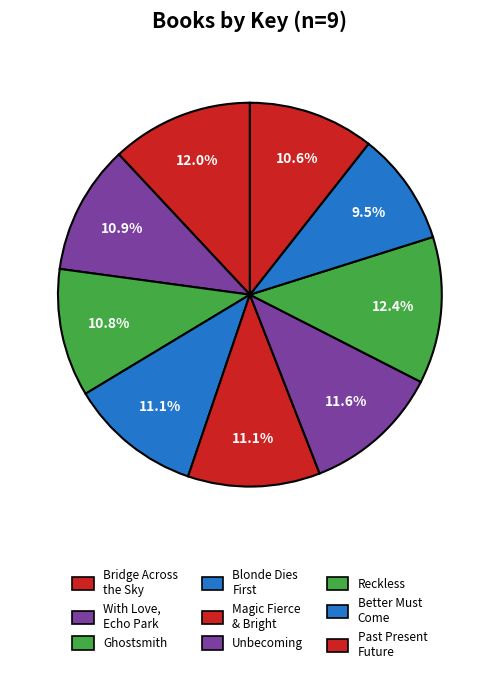

How many segments does this pie chart have?

9